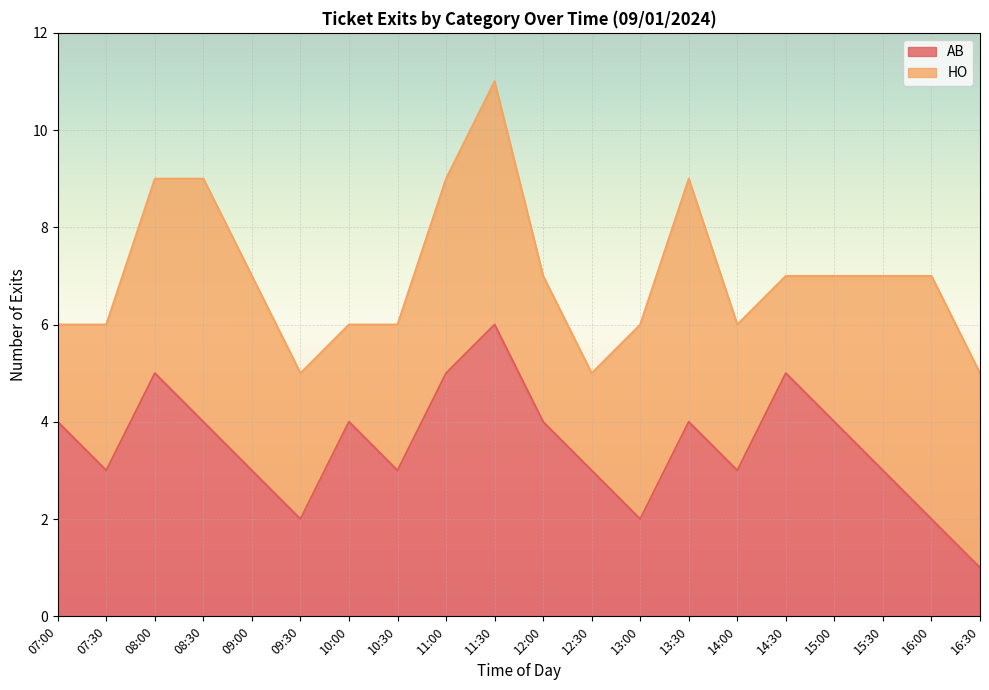

What is the ratio of the value at 14:30 to the value at 09:30?

2.5